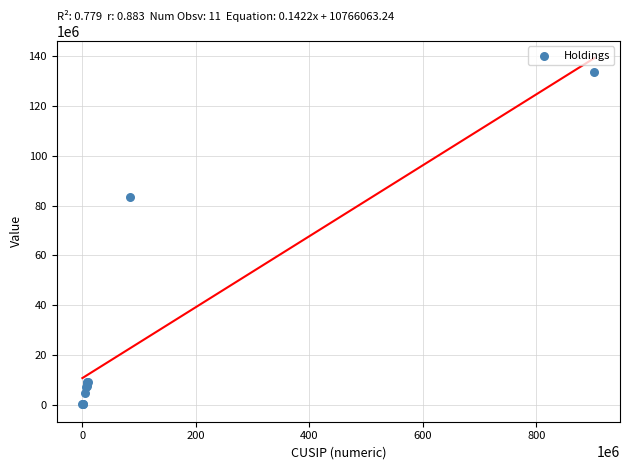

What Y value in the scatter plot is closest to 66988500?

83425000